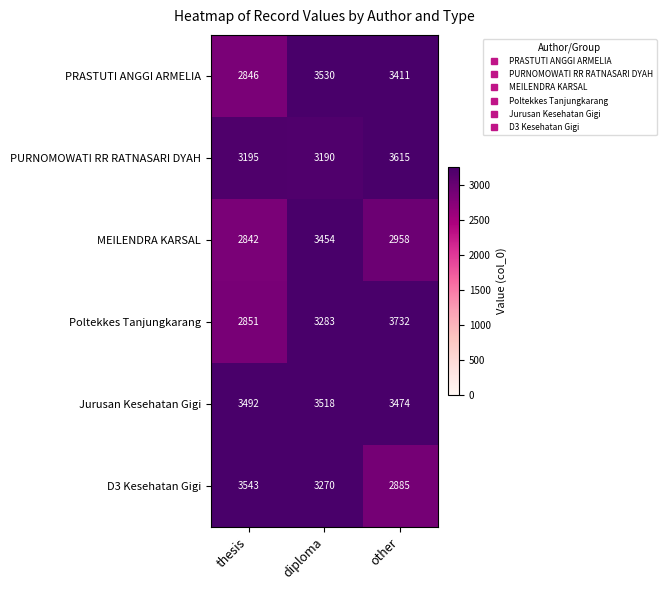

List the series in order of their peak value, highest first.

Poltekkes Tanjungkarang, PURNOMOWATI RR RATNASARI DYAH, D3 Kesehatan Gigi, PRASTUTI ANGGI ARMELIA, Jurusan Kesehatan Gigi, MEILENDRA KARSAL